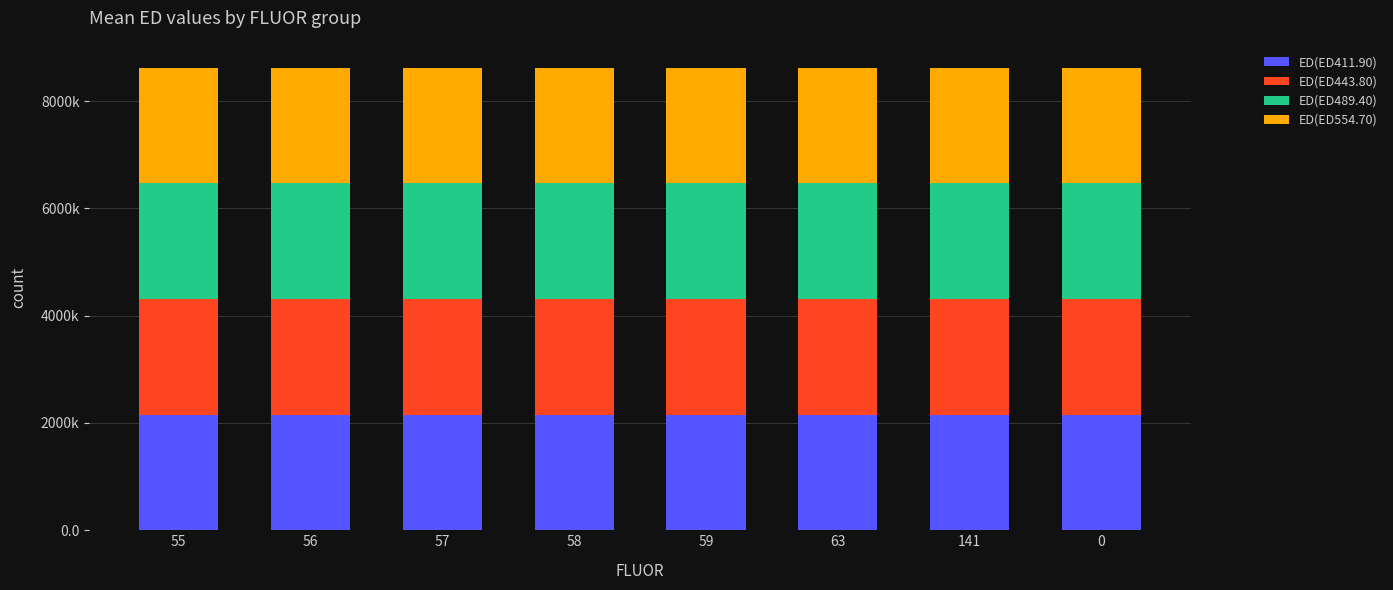

Does the chart contain stacked bars?

Yes